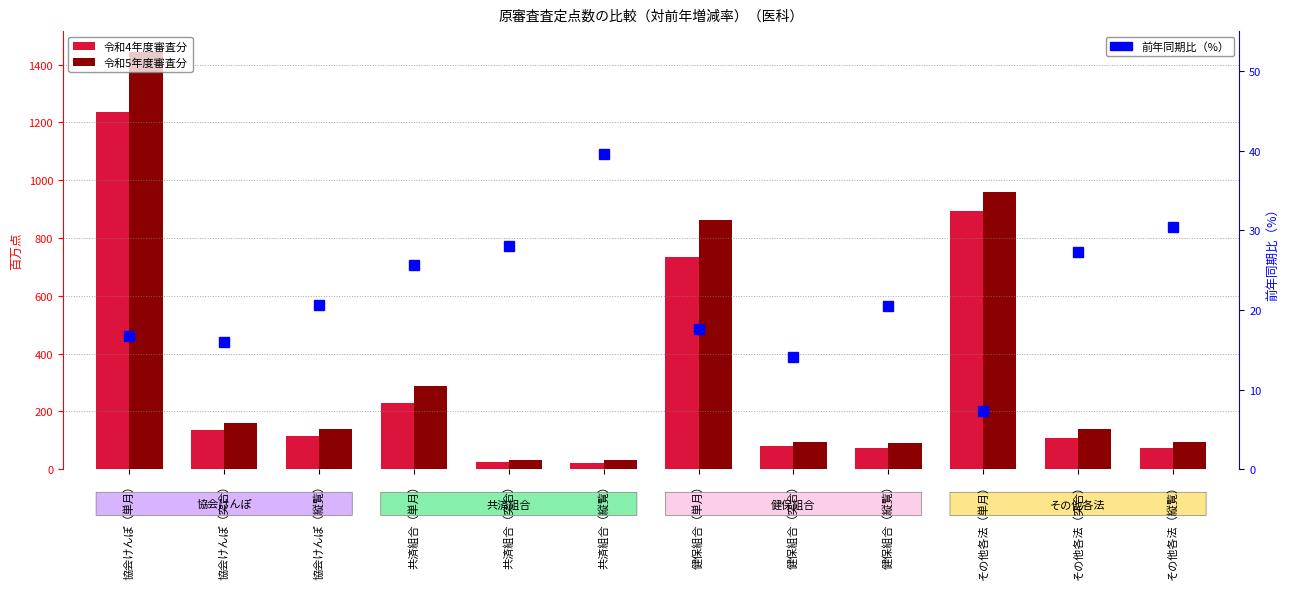

Where is 令和5年度審査分 nearest to the value 736?

健保組合（単月）